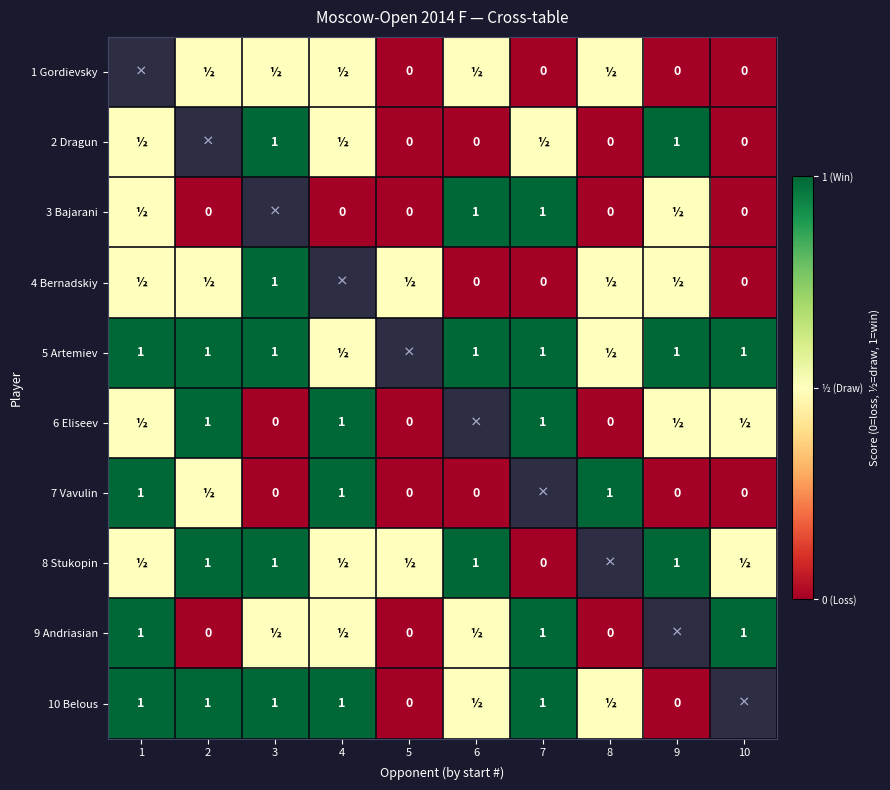

The value of 10 Belous at 2 is 1.8. True or false?

False